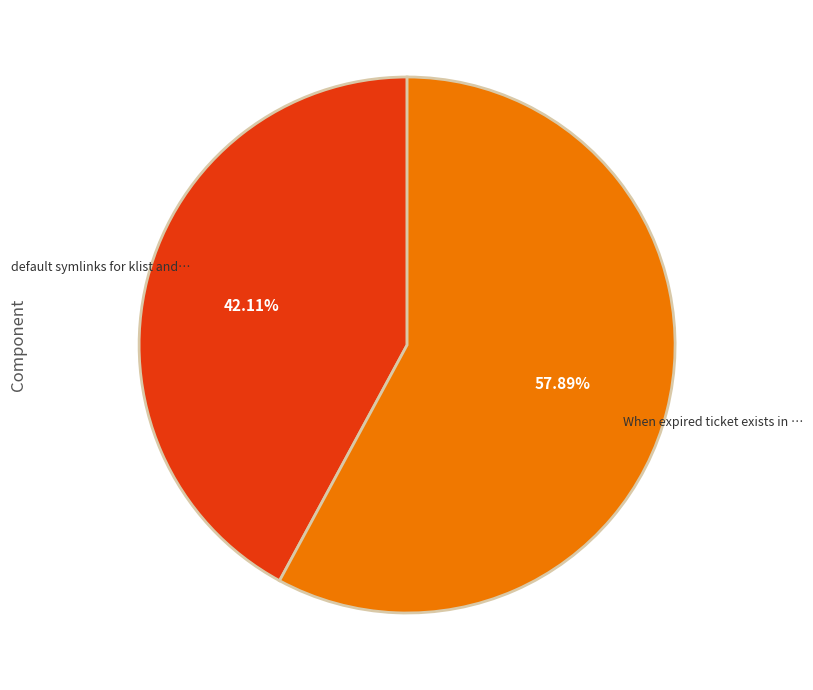

Is there a majority slice in this chart?

Yes